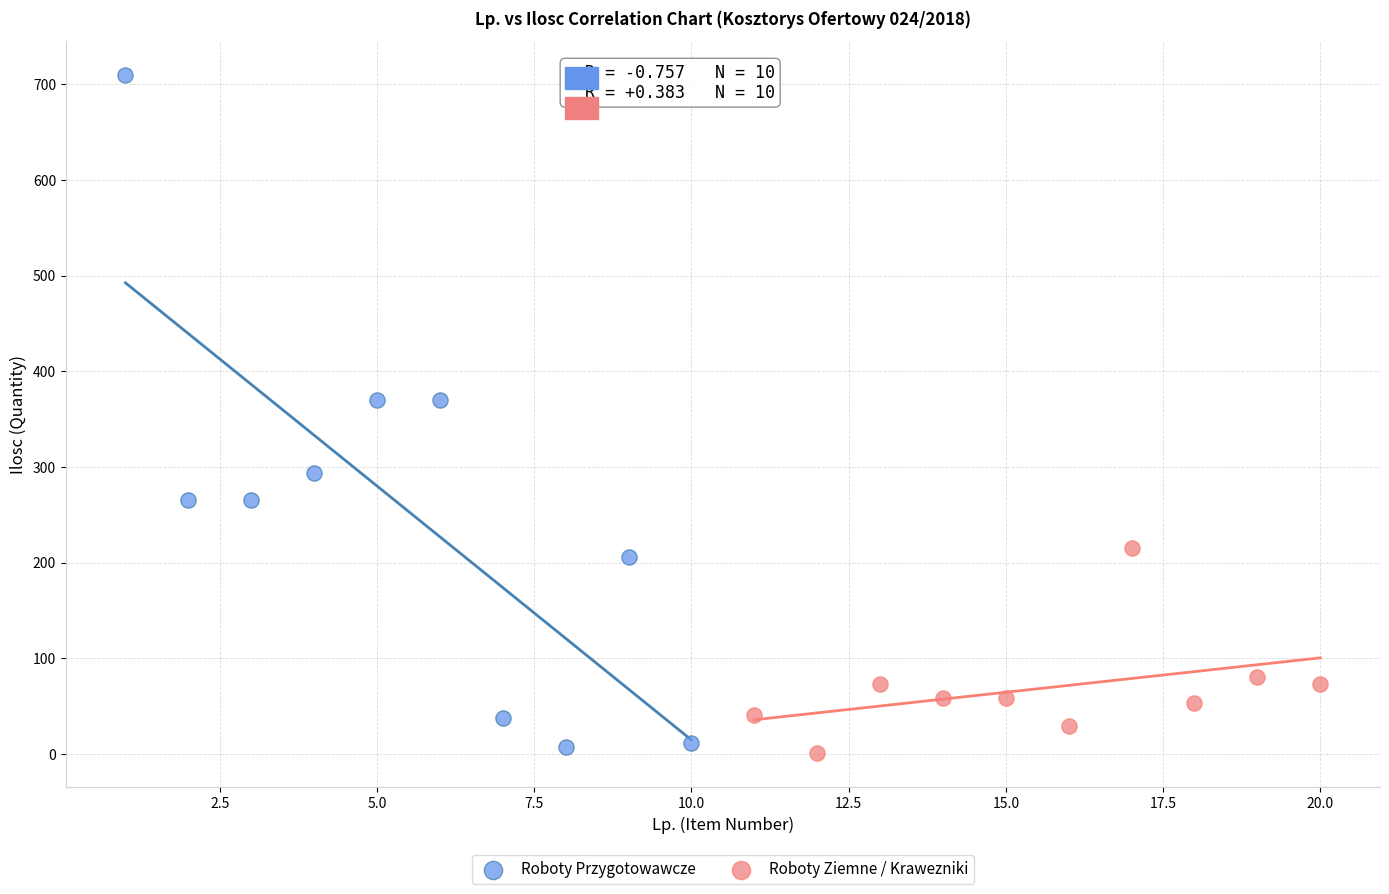

Which series reaches the maximum Y coordinate?

Roboty Przygotowawcze